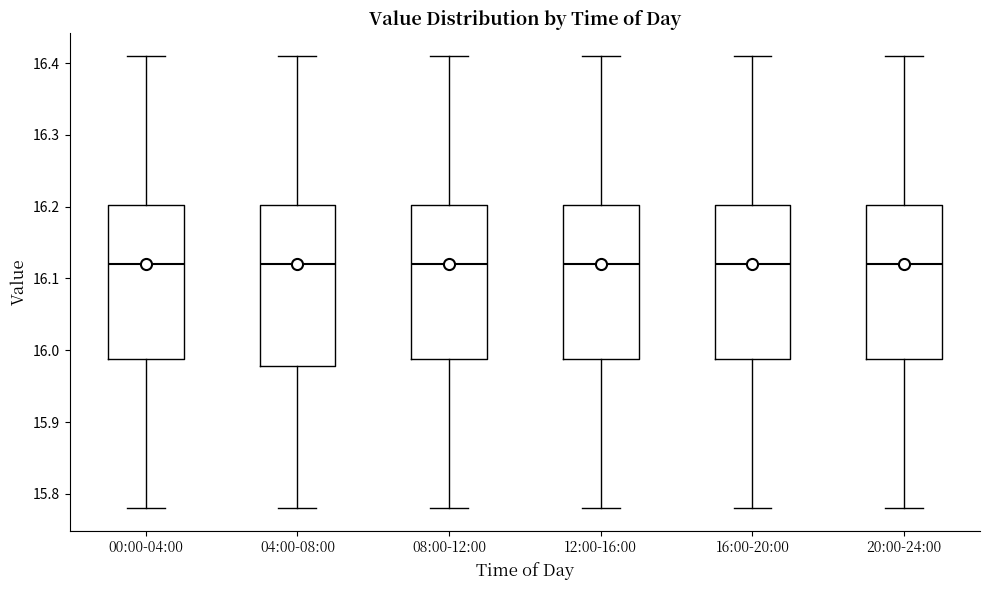

Where does the upper whisker of the box for 08:00-12:00 end on the y-axis? The values are not printed on the chart, so give them approximately, as read against the axis.

16.41